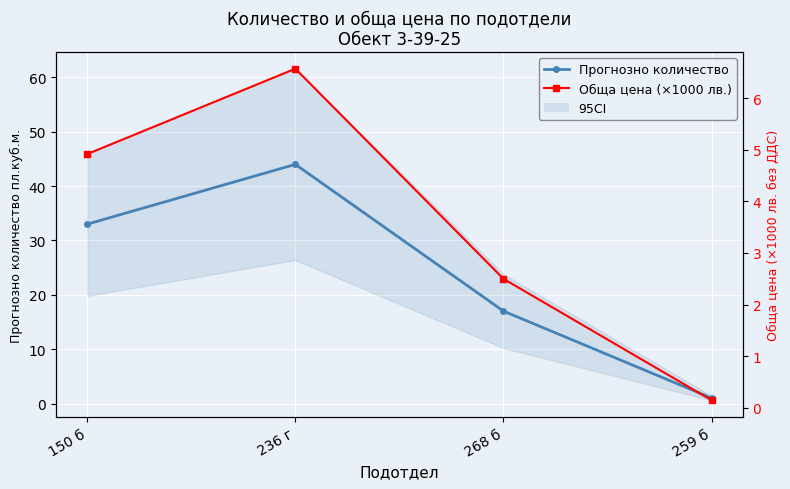

Where is the first local maximum for Прогнозно количество?

236 г